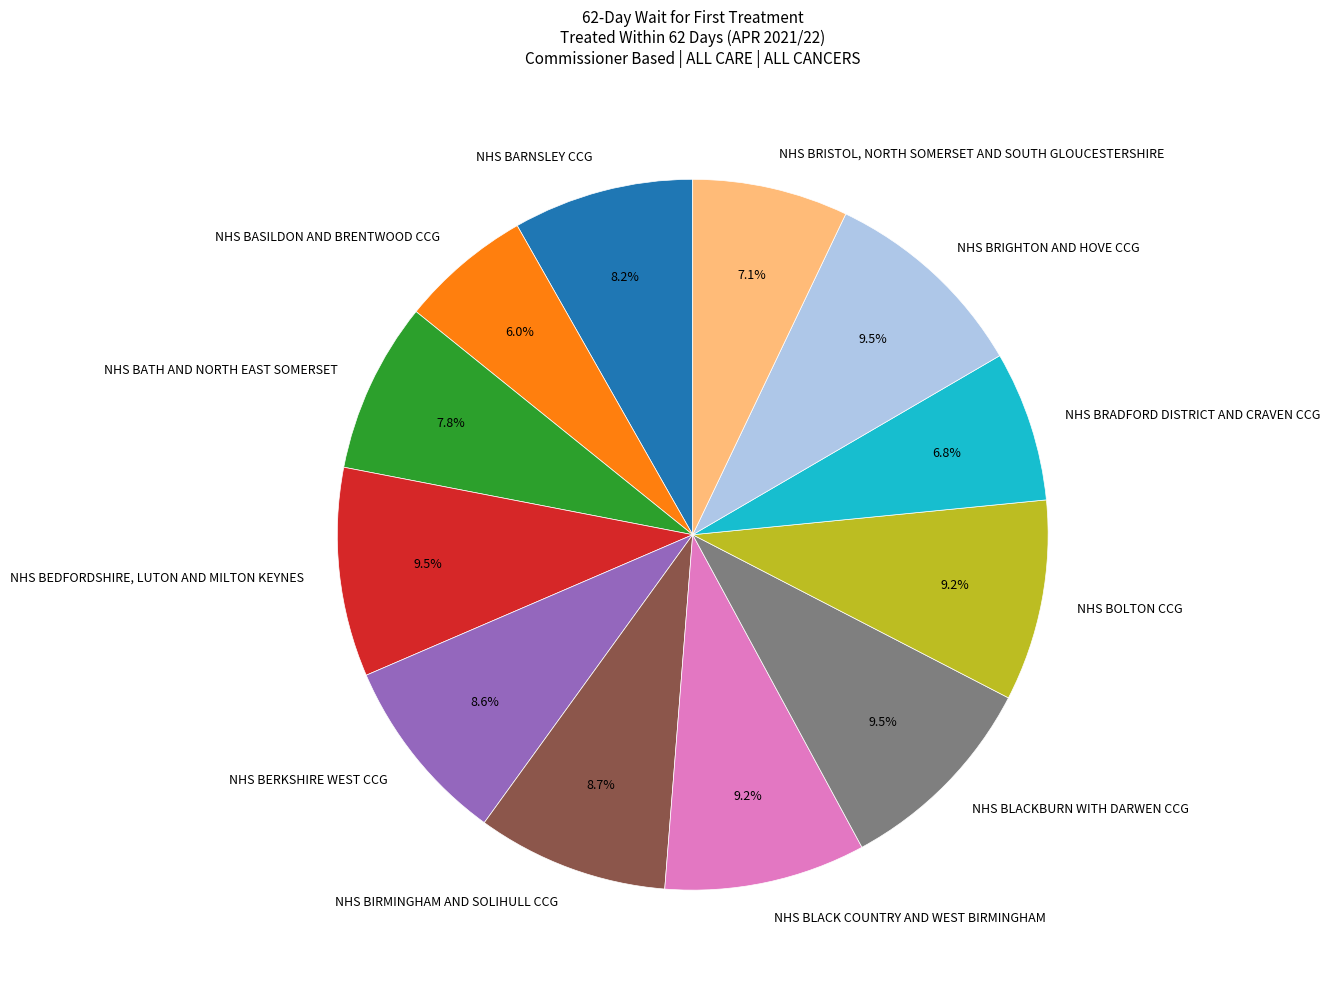

To the nearest percent, what is the combined percentage of NHS BARNSLEY CCG and NHS BERKSHIRE WEST CCG?

17%